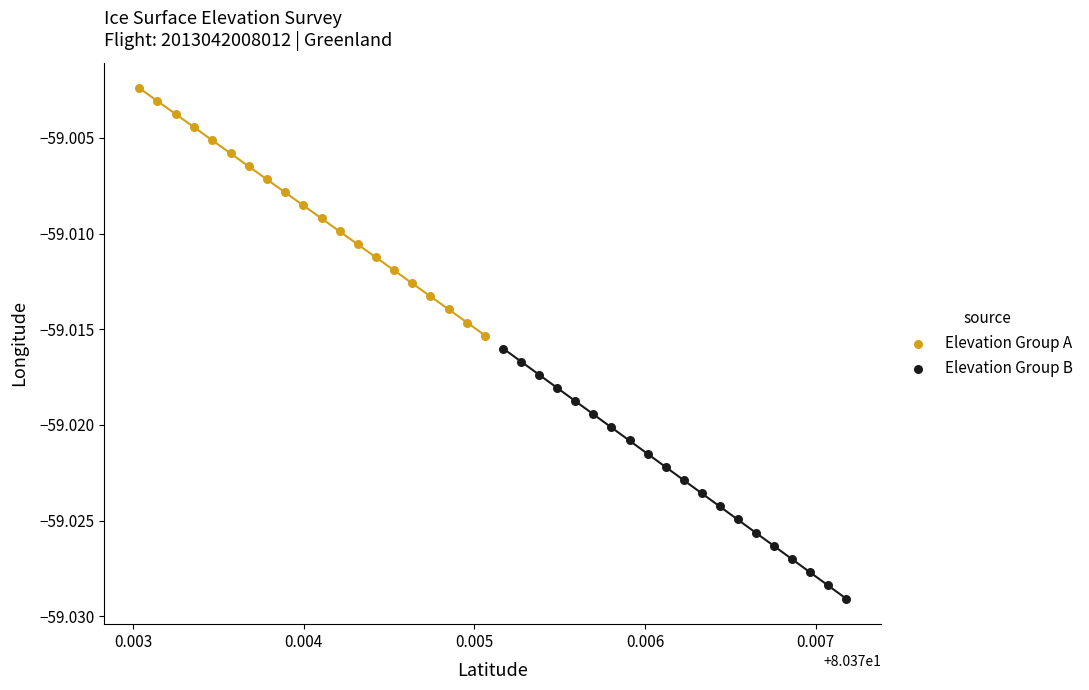

Which series reaches the maximum Y coordinate?

Elevation Group A